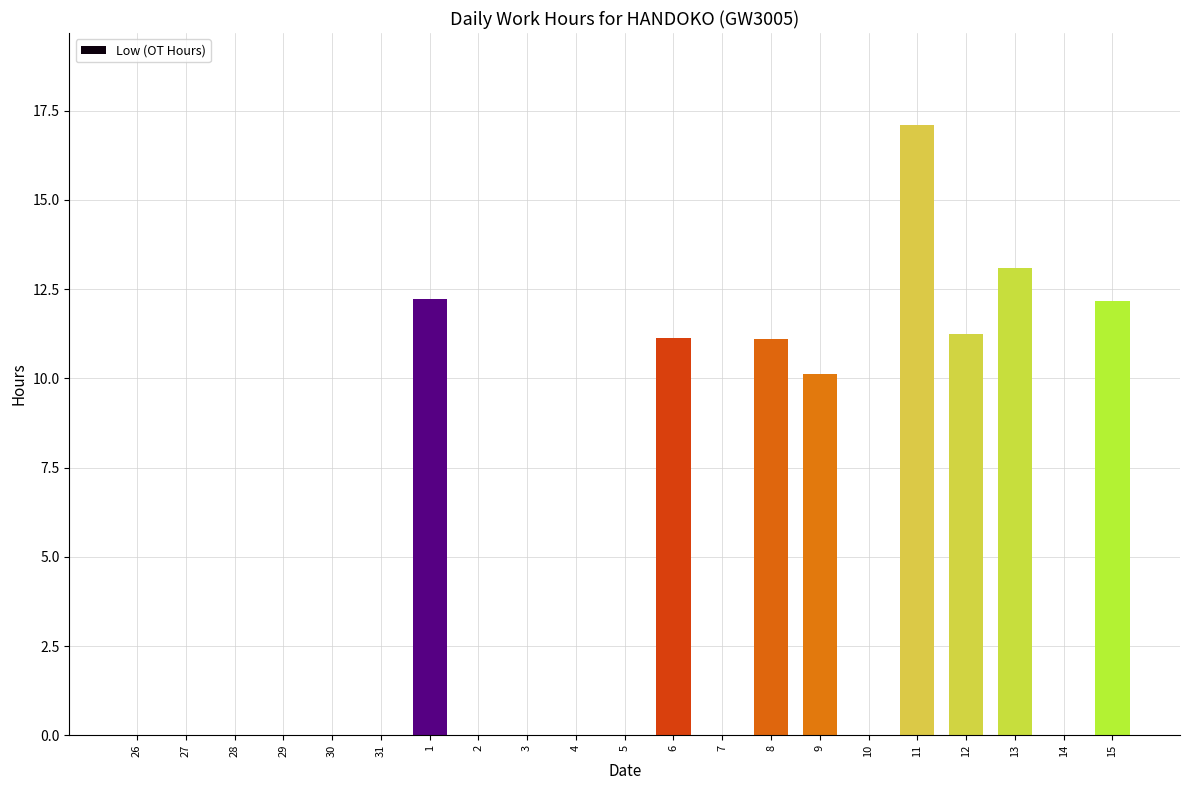

Is it true that the value at 1 is 12.2?

True